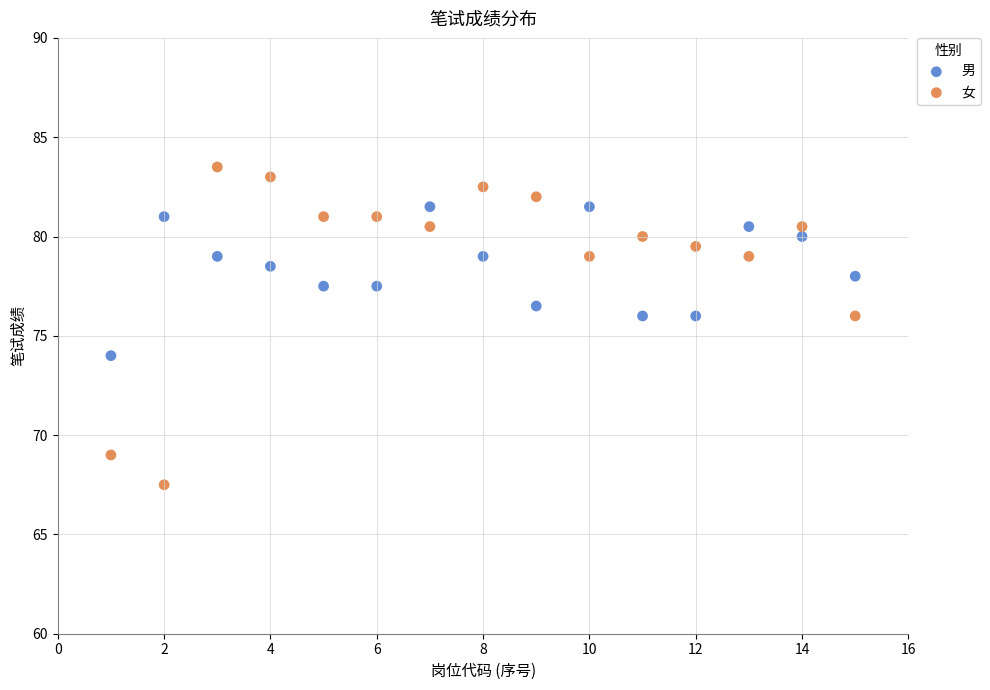

What is the X range (max minus min) for the scatter plot?

14.0